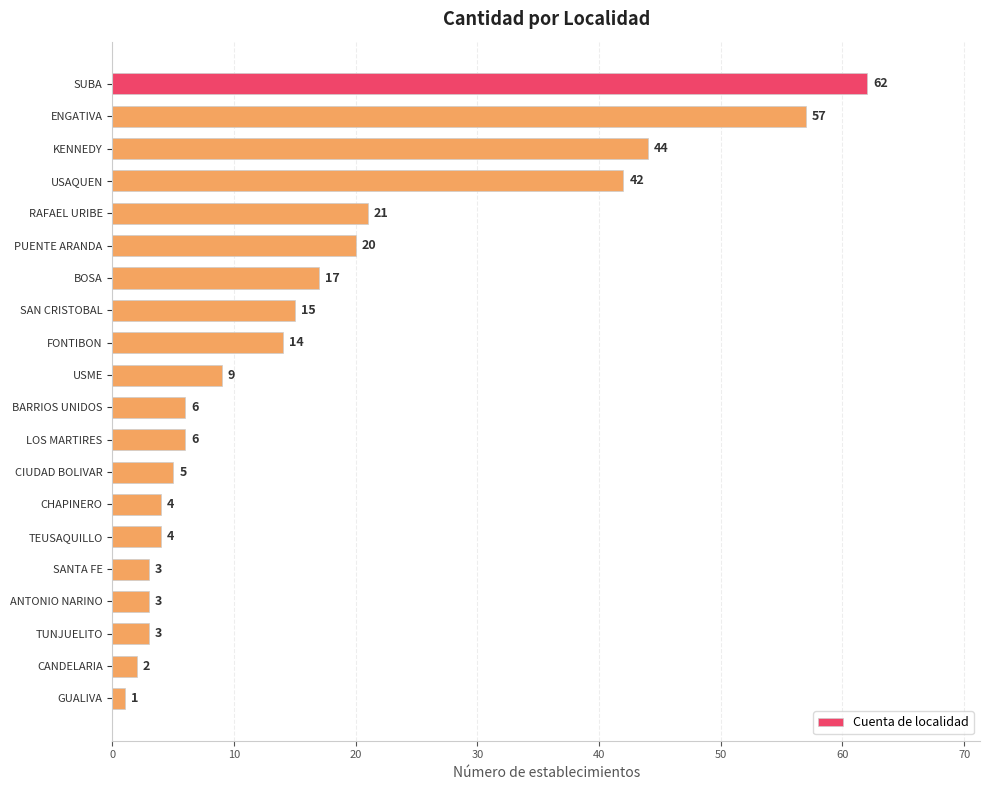

What is the label of the 8th bar from the bottom?

CIUDAD BOLIVAR